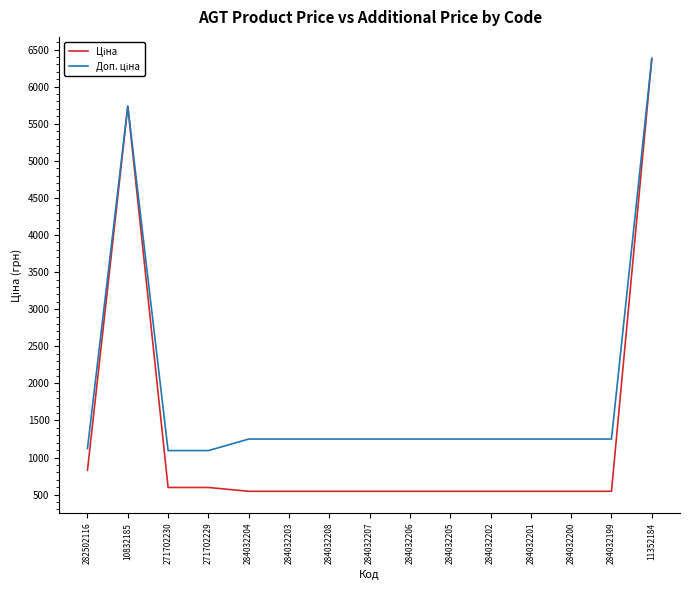

At which category is the sum across all series the highest?

11352184